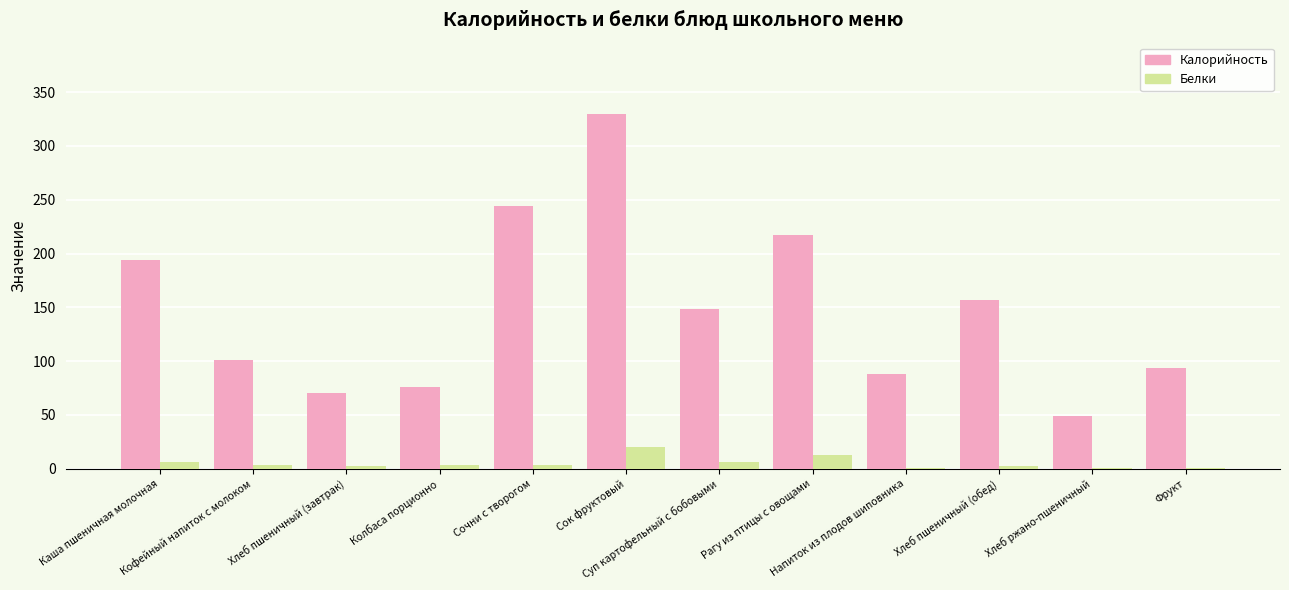

How many data points does each series have?

12